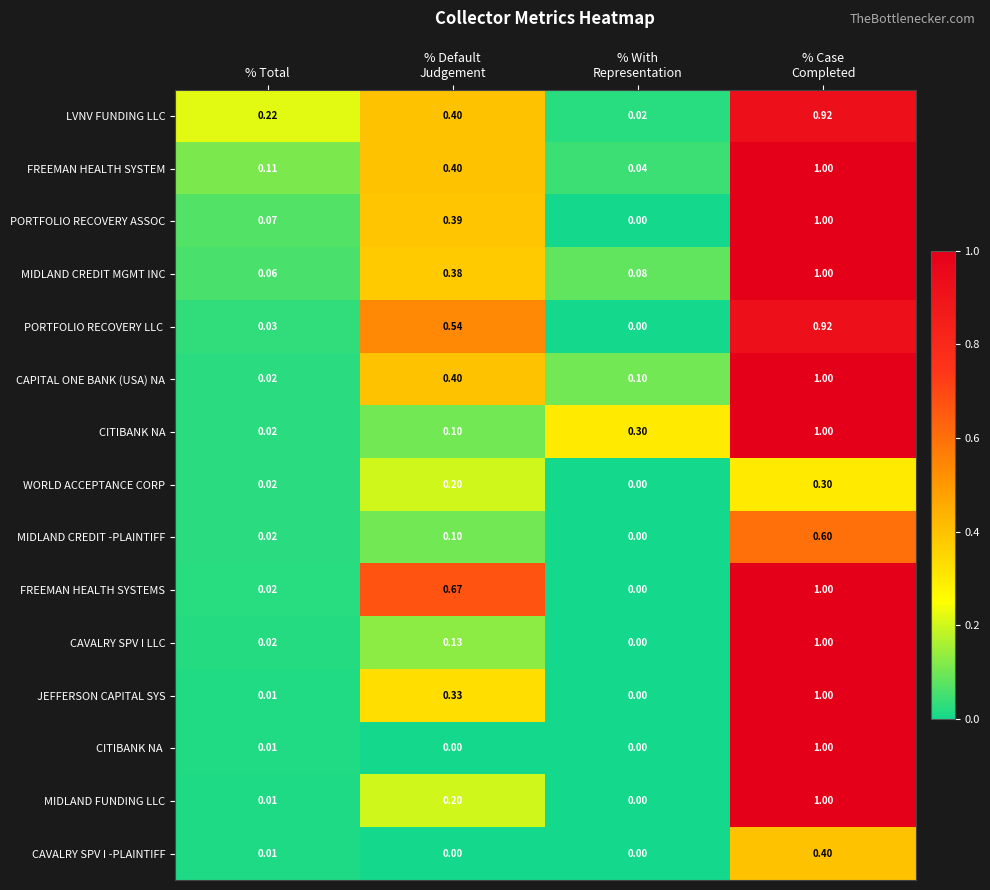

Which series has the largest total across all categories?

FREEMAN HEALTH SYSTEMS